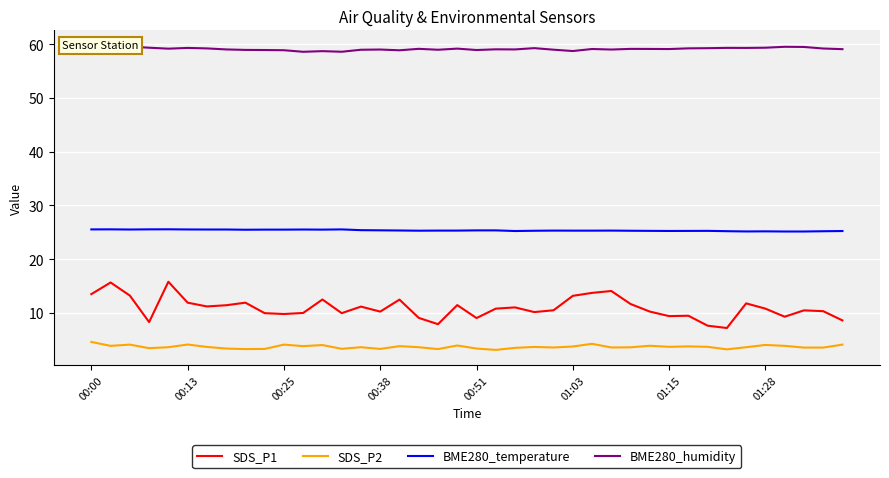

What is the maximum value for SDS_P1?

15.8